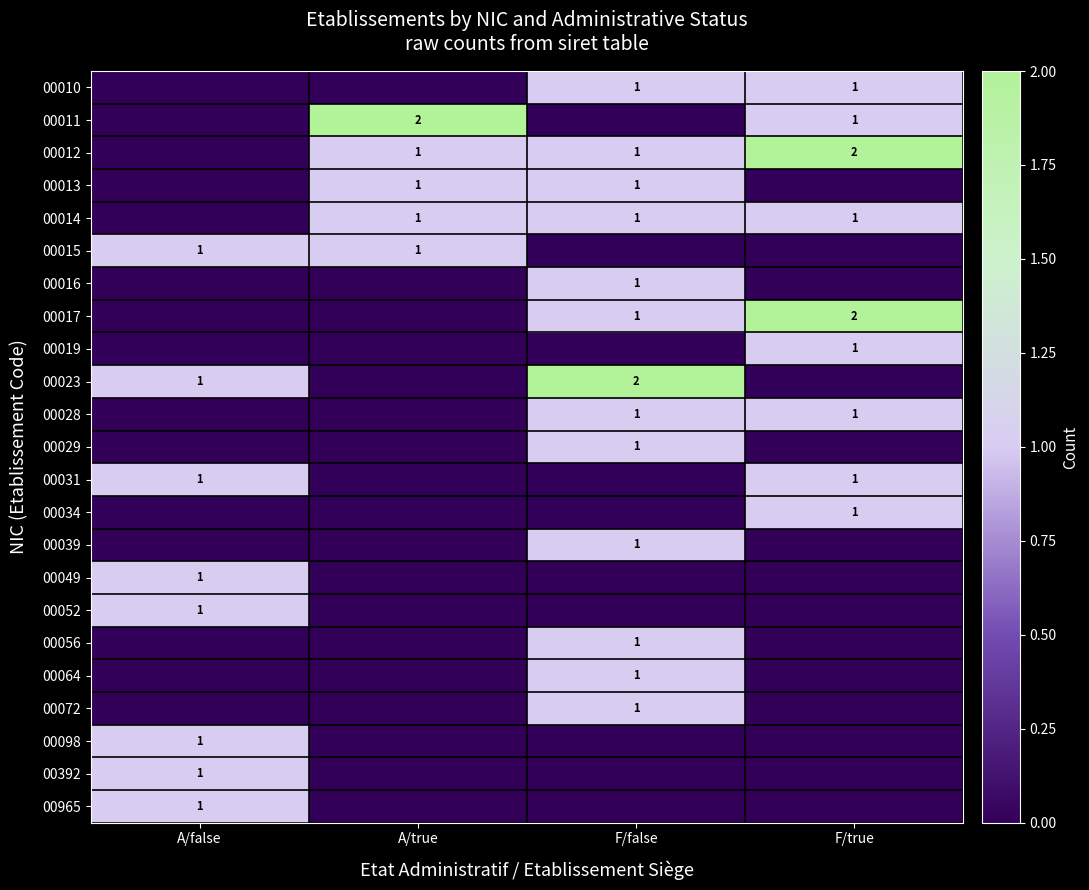

The 00029 series shows 0 at F/false. True or false?

False